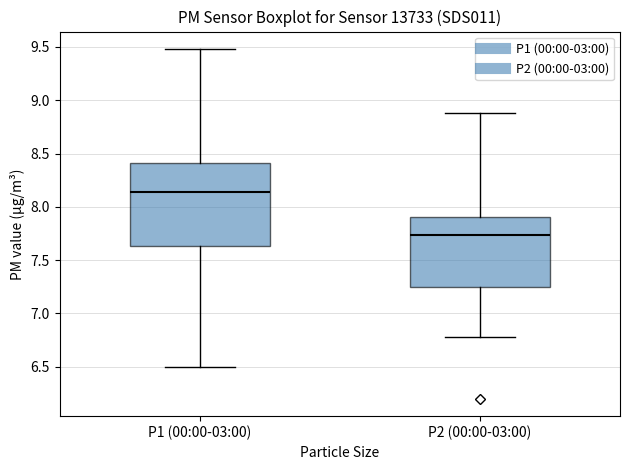

Comparing the boxes themselves (not the whiskers), which one is the tallest?

P1 (00:00-03:00)